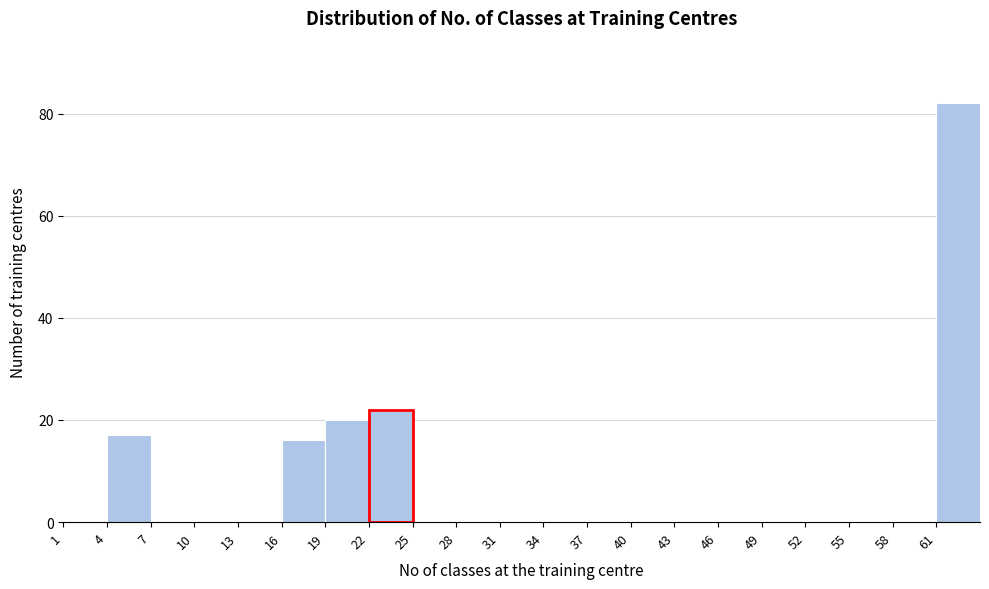

What is the height of the bar covering 22 to 25 on the x-axis? The values are not printed on the chart, so give them approximately, as read against the axis.

22